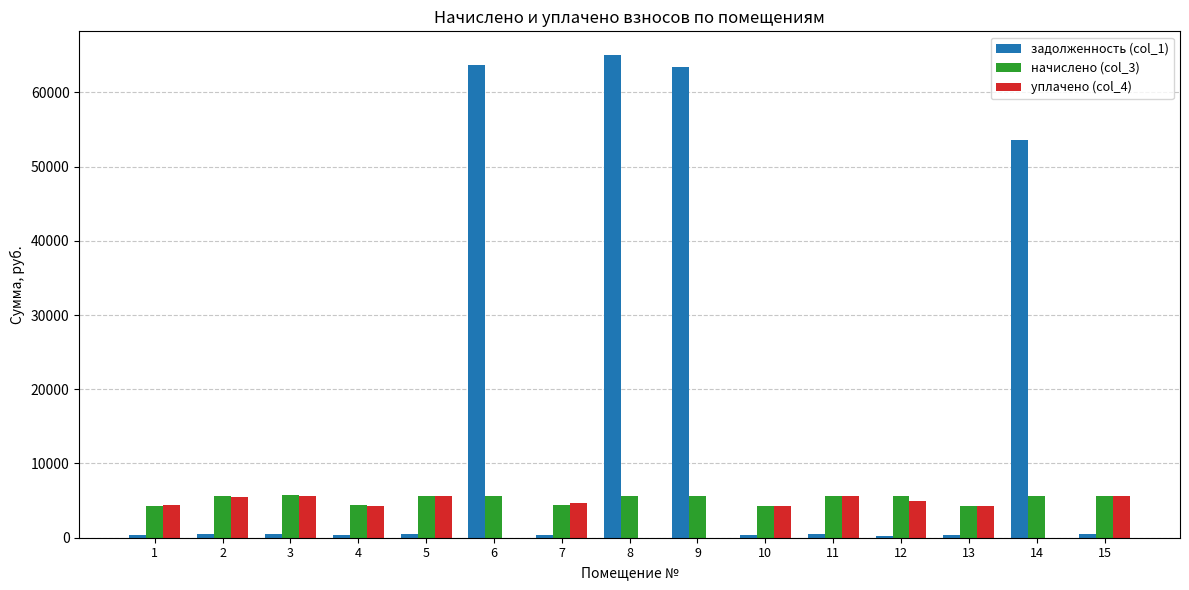

What is the average value of the задолженность (col_1) series?

16677.8